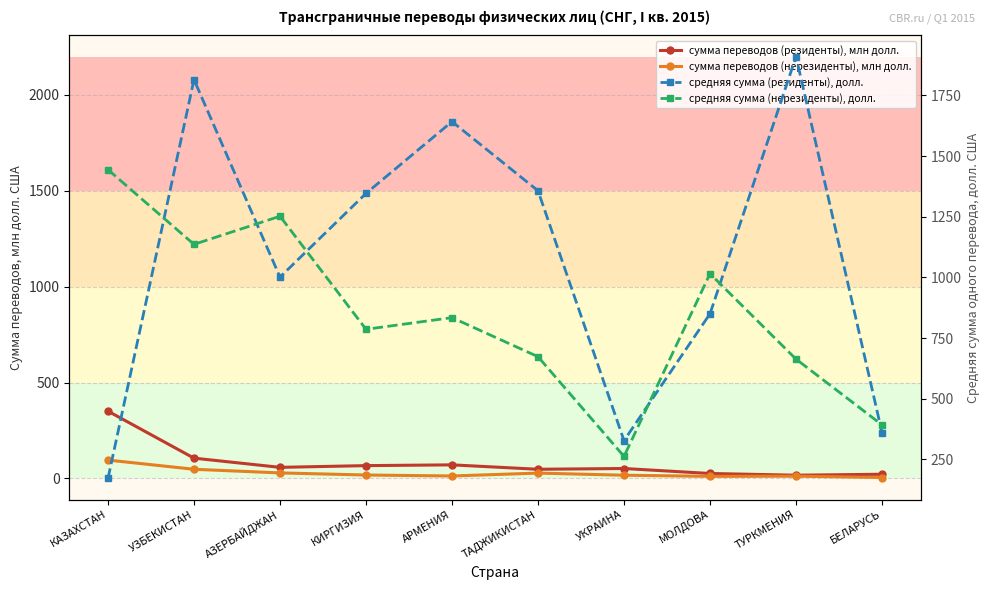

True or false: средняя сумма (резиденты), долл. has more than 2 interior local peaks.

True